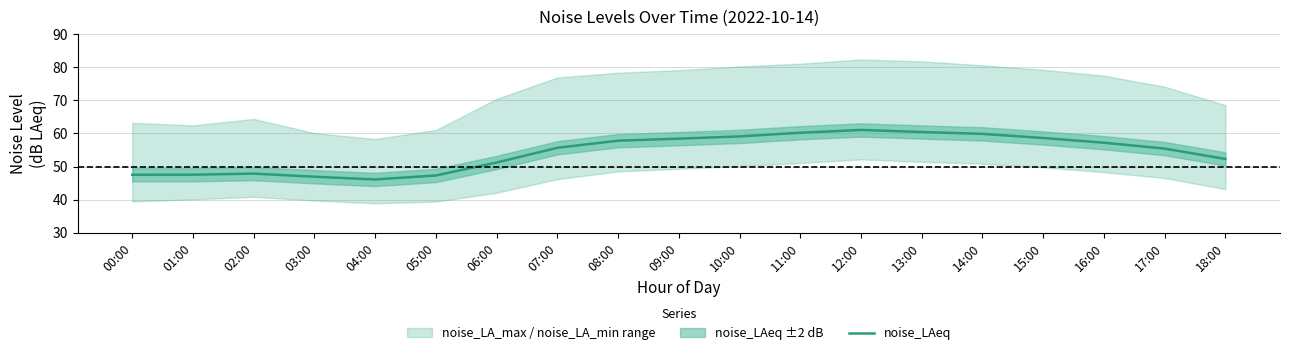

Reading left to right, list all the values displayed in this chart.

47.5	47.6	47.9	46.9	46.1	47.3	51.2	55.7	57.8	58.4	59.1	60.2	61.0	60.4	59.9	58.6	57.2	55.4	52.3